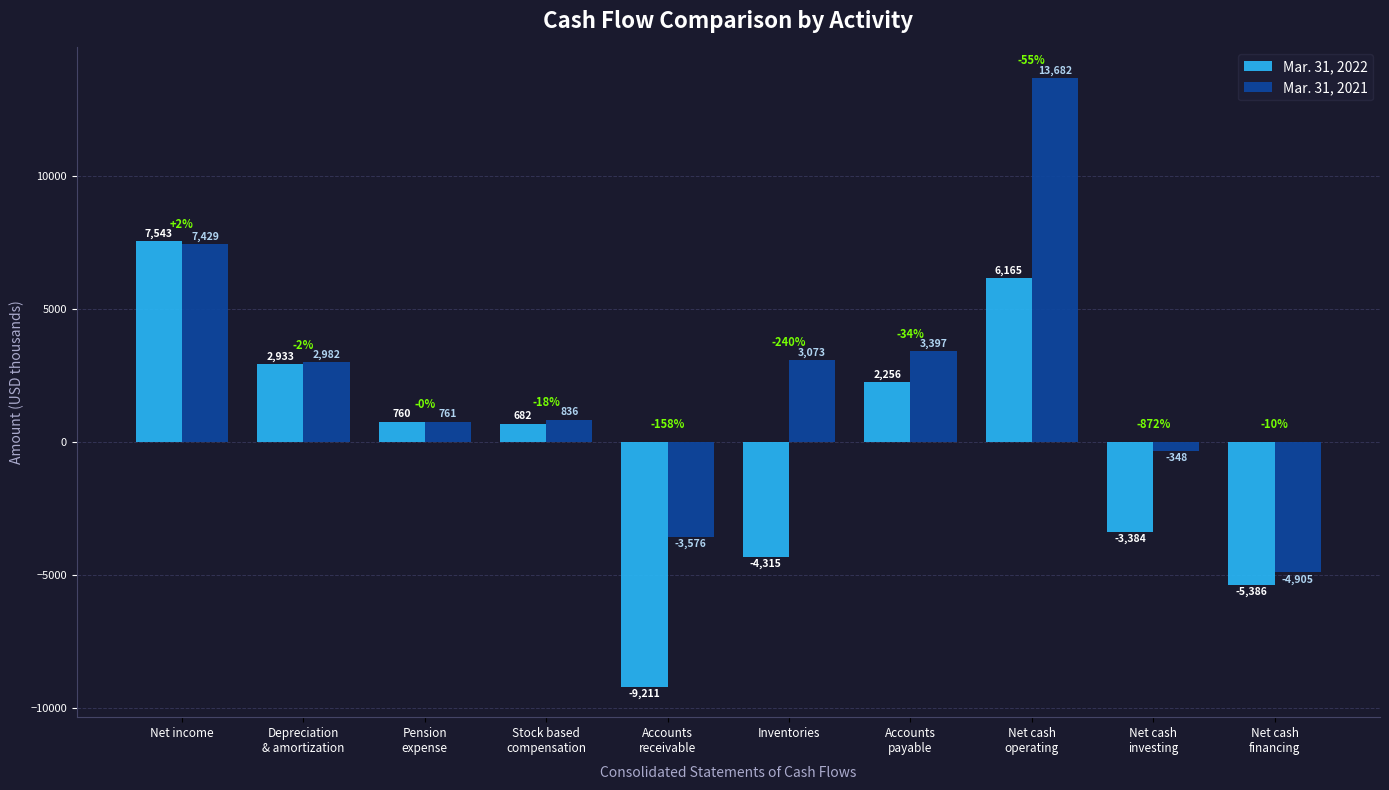

At which category does the chart reach its minimum across all series?

Accounts
receivable